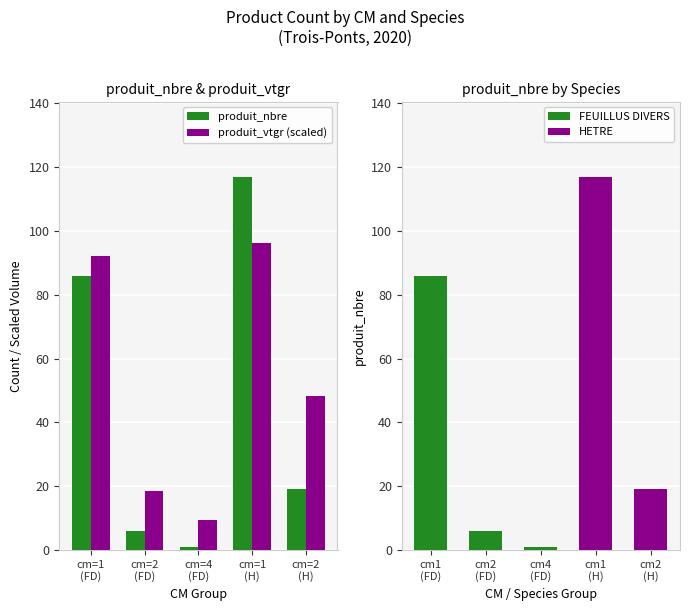

What is the lowest value of the produit_vtgr (scaled) series?

9.3